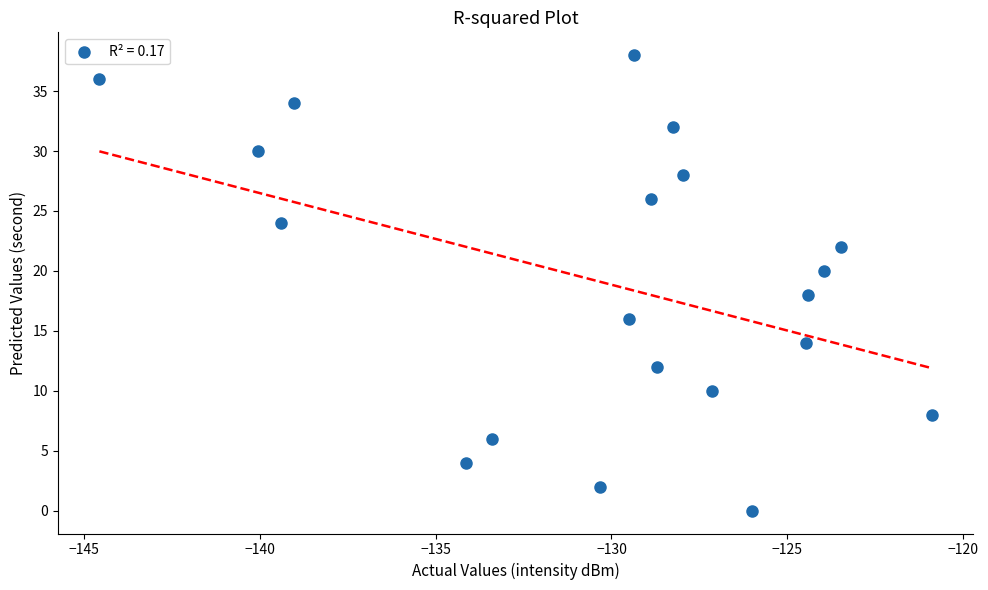

What is the range of Y values (max minus min)?

38